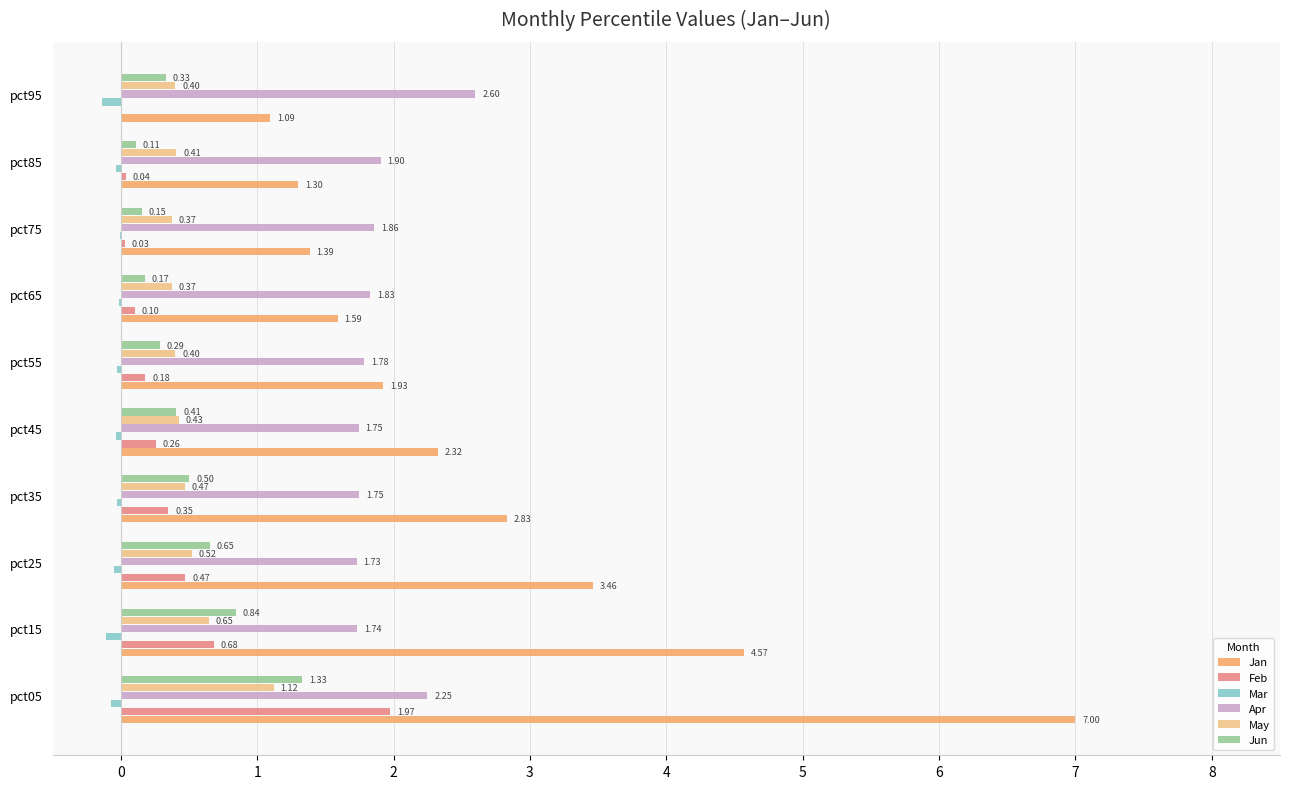

Count the number of data series in this chart.

6